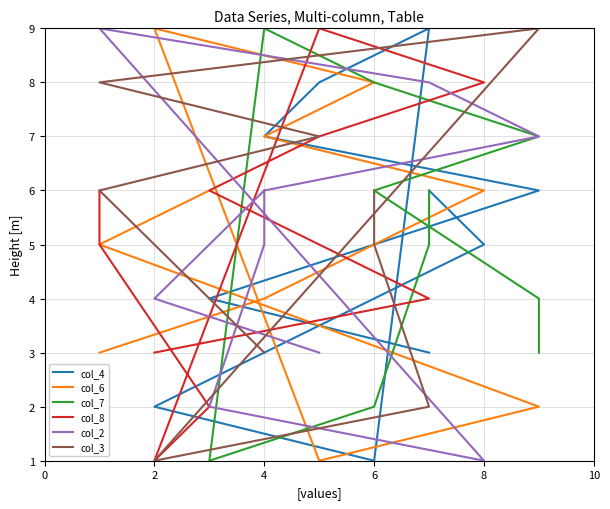

What is the difference between the second highest and second lowest values in the col_6 series?

6